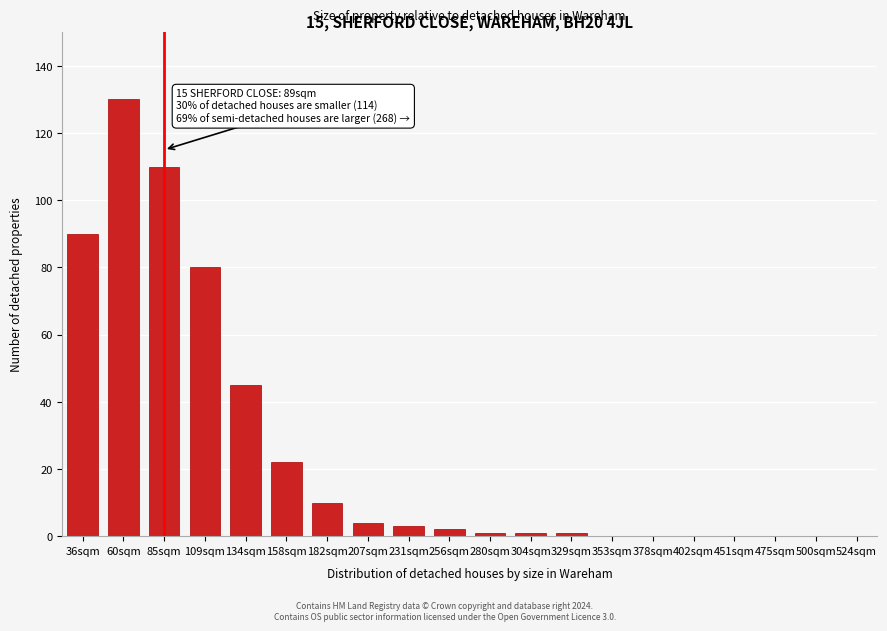

Reading left to right, extract all data points from this chart.

36sqm=90	60sqm=130	85sqm=110	109sqm=80	134sqm=45	158sqm=22	182sqm=10	207sqm=4	231sqm=3	256sqm=2	280sqm=1	304sqm=1	329sqm=1	353sqm=0	378sqm=0	402sqm=0	451sqm=0	475sqm=0	500sqm=0	524sqm=0